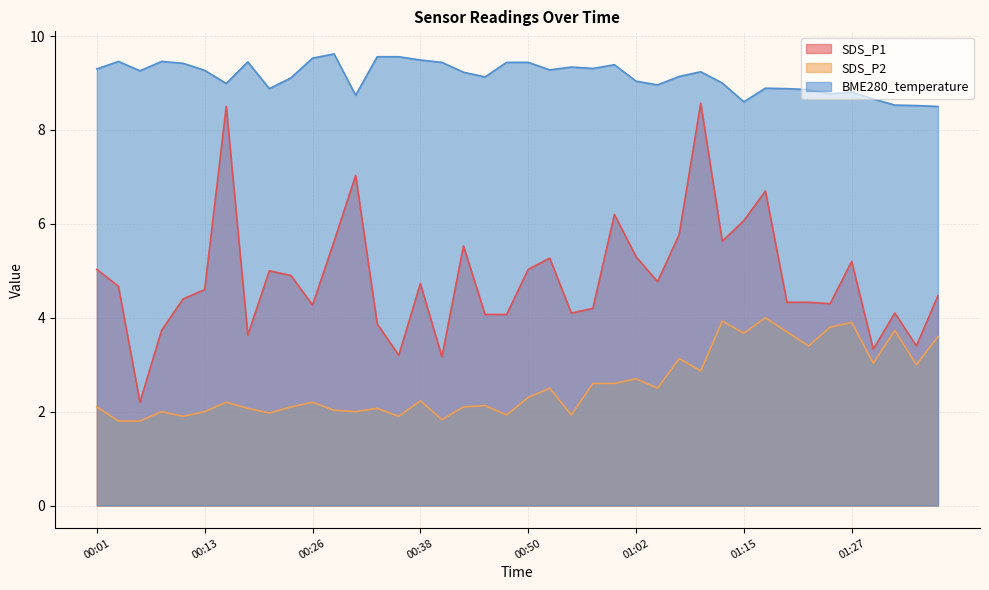

What is the difference between the maximum and minimum values in the SDS_P2 series?

2.2